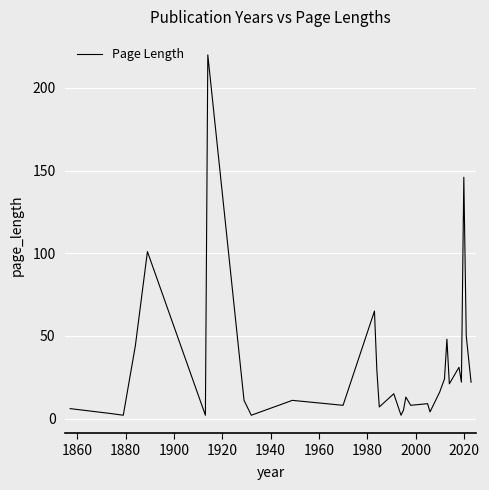

What is the greatest value displayed?

220